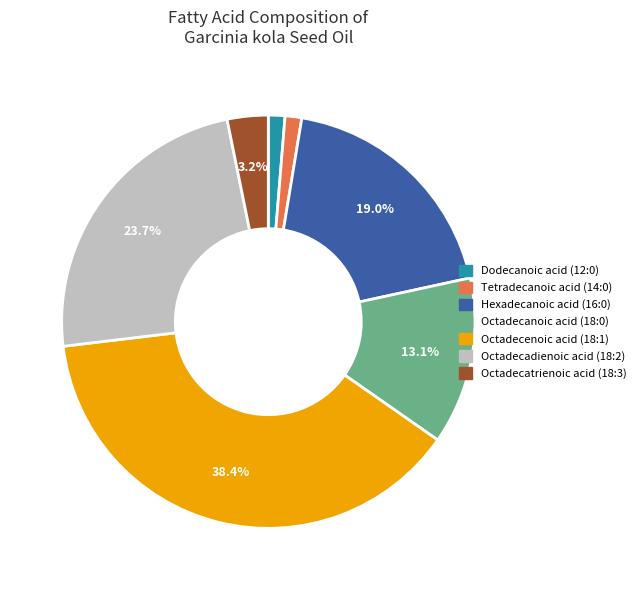

Does Tetradecanoic acid (14:0) account for over 50% of the chart?

No